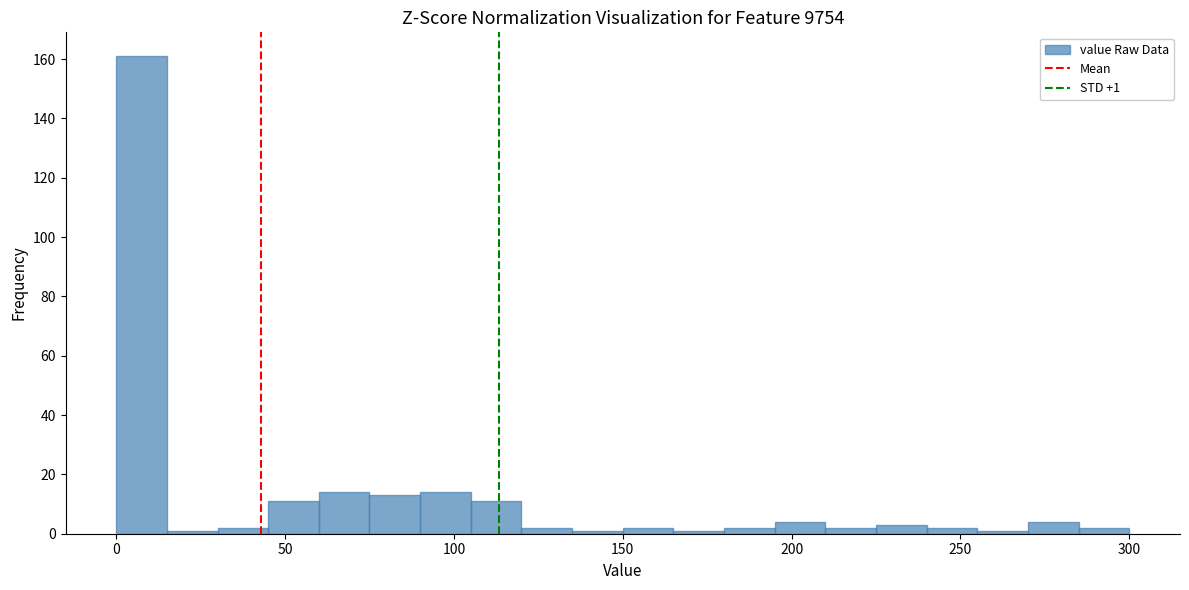

Read against the x-axis, roughly where is the centre of the tallest bar?

10